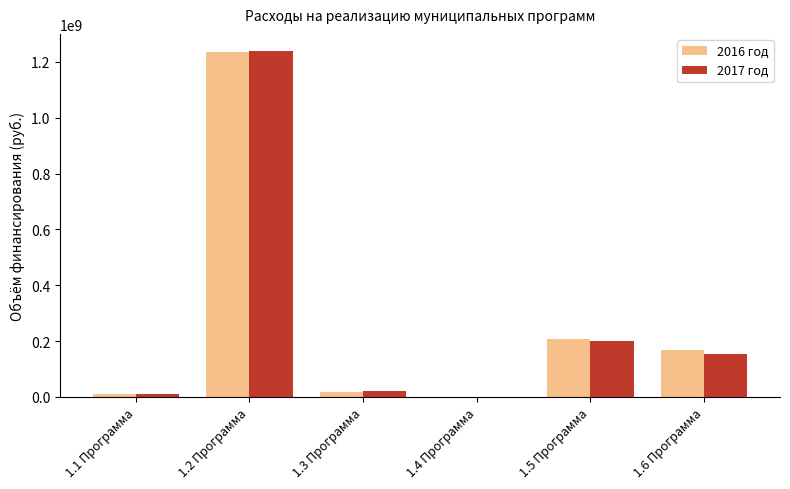

How many groups of bars are there?

6